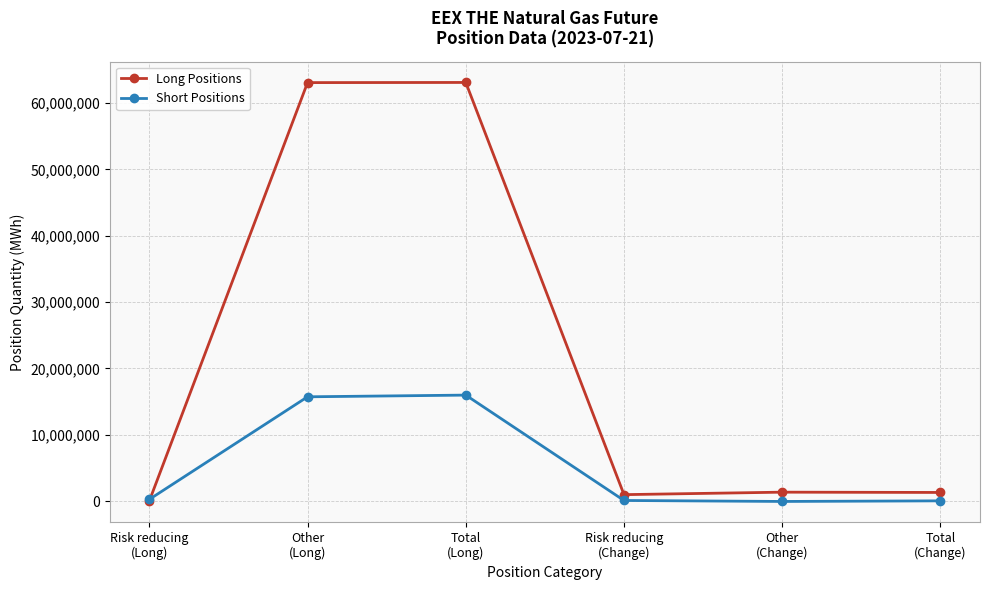

What is the total value across all series at Risk reducing
(Long)?

278734